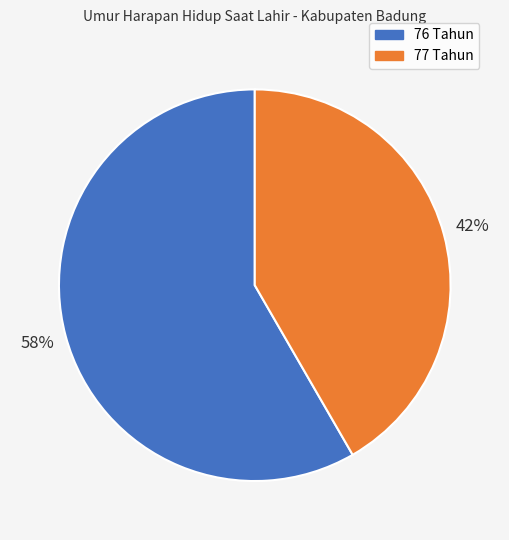

Which slice represents more than half of the pie?

76 Tahun